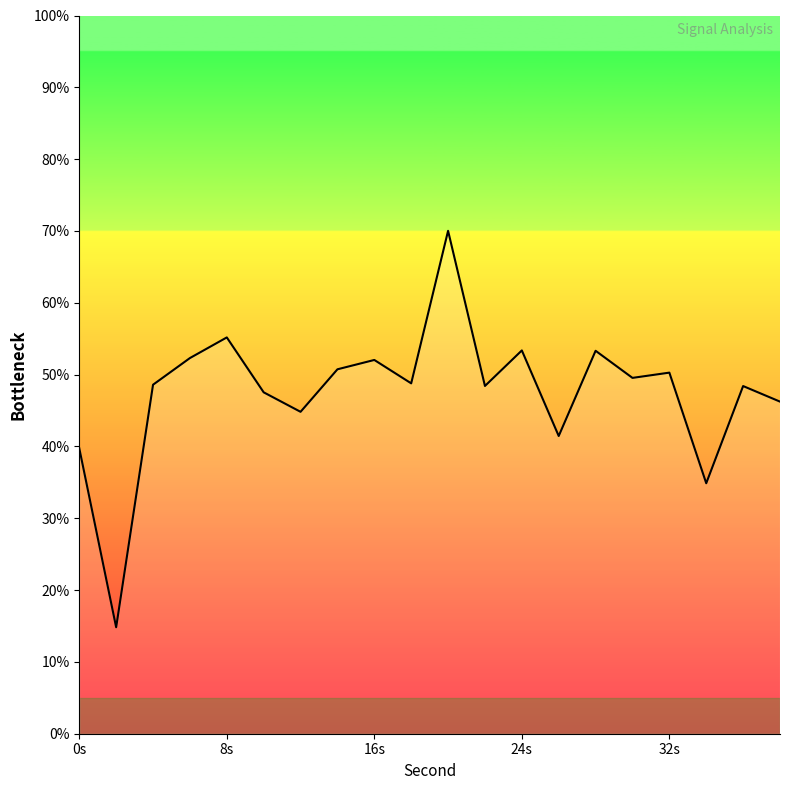

What is the difference between the maximum and minimum values?

55.2